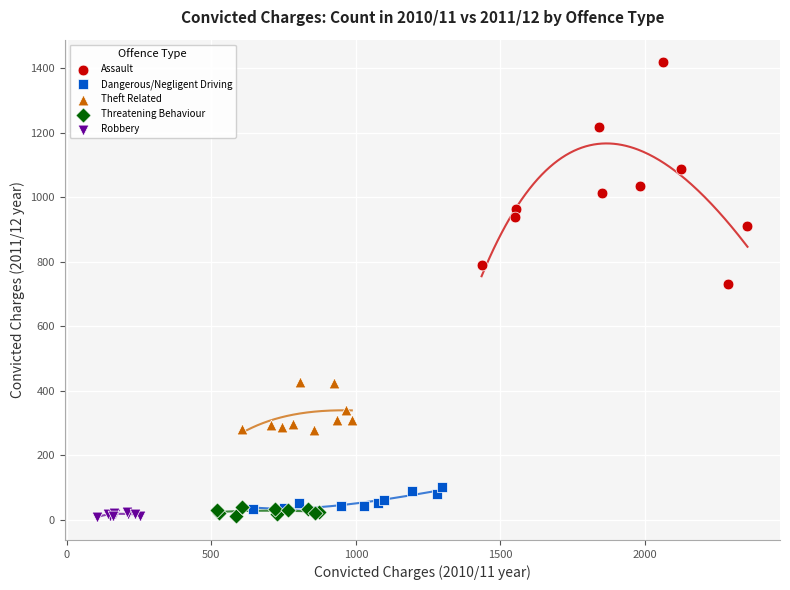

Which series has the largest Y range (max minus min)?

Assault